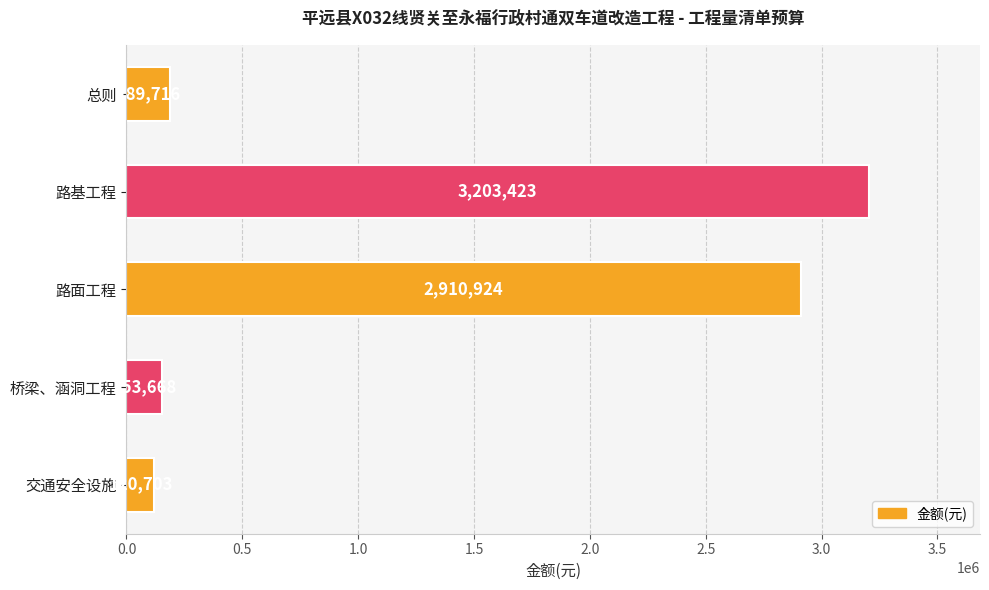

What is the minimum value shown in the chart?

120703